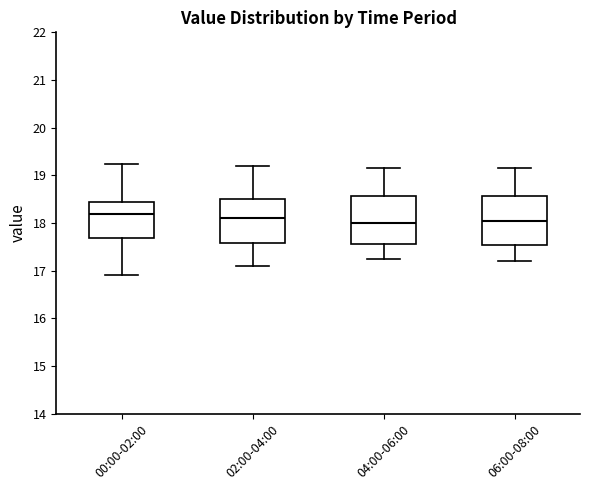

Where is the upper edge of the box for 00:00-02:00 on the y-axis? The values are not printed on the chart, so give them approximately, as read against the axis.

18.5